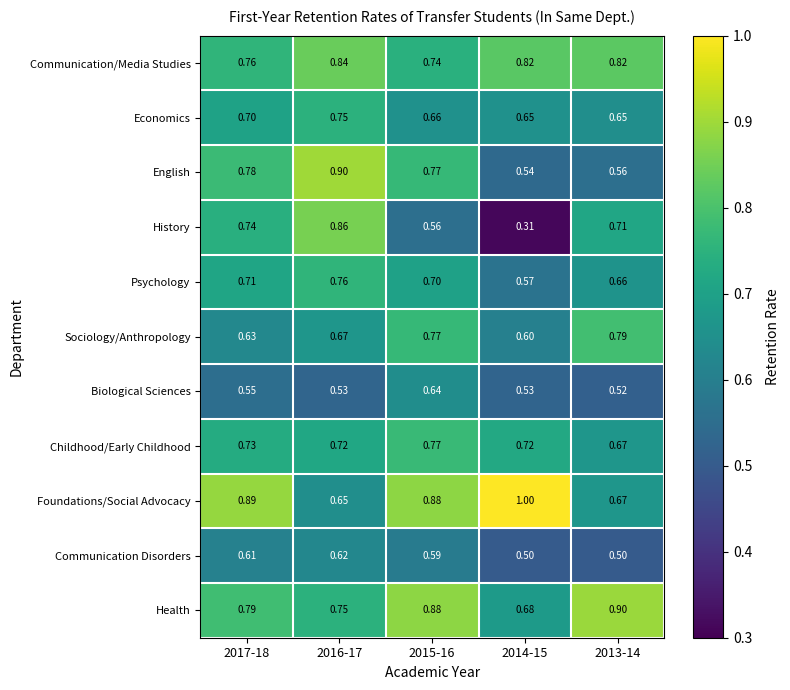

At how many categories does at least one series exceed 0?

5